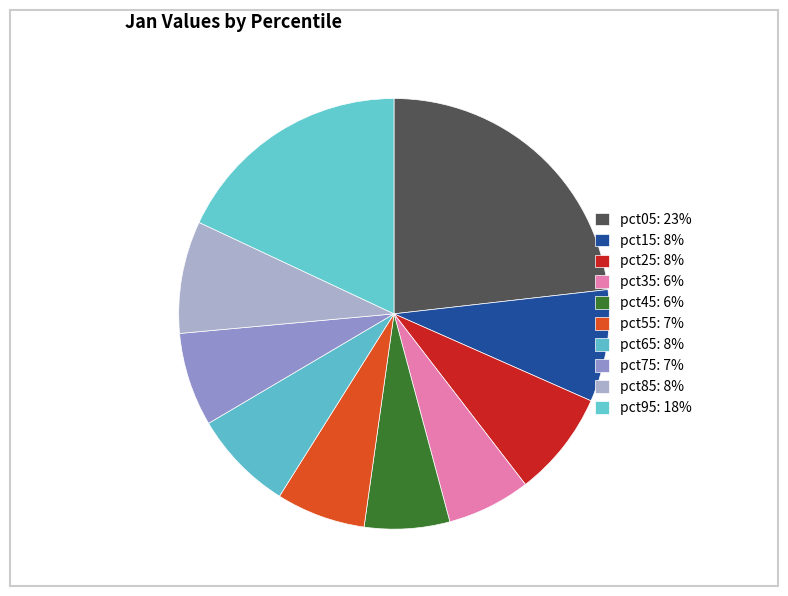

What percentage is the pct15 slice, to the nearest percent?

8%